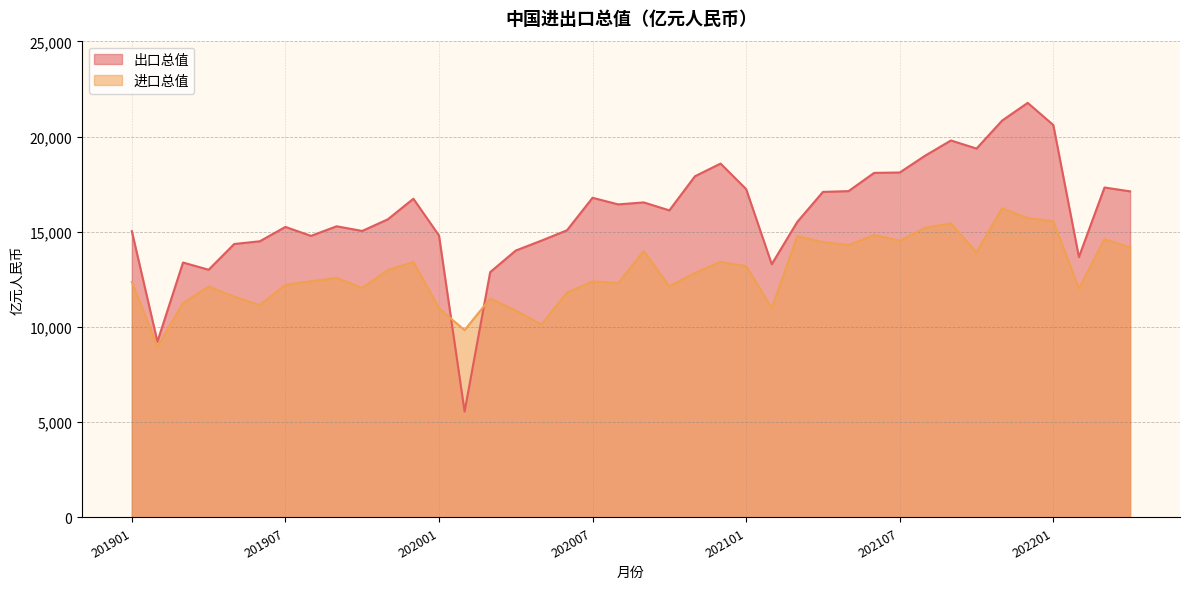

The value of 进口总值 at 201911 is 12995. True or false?

True